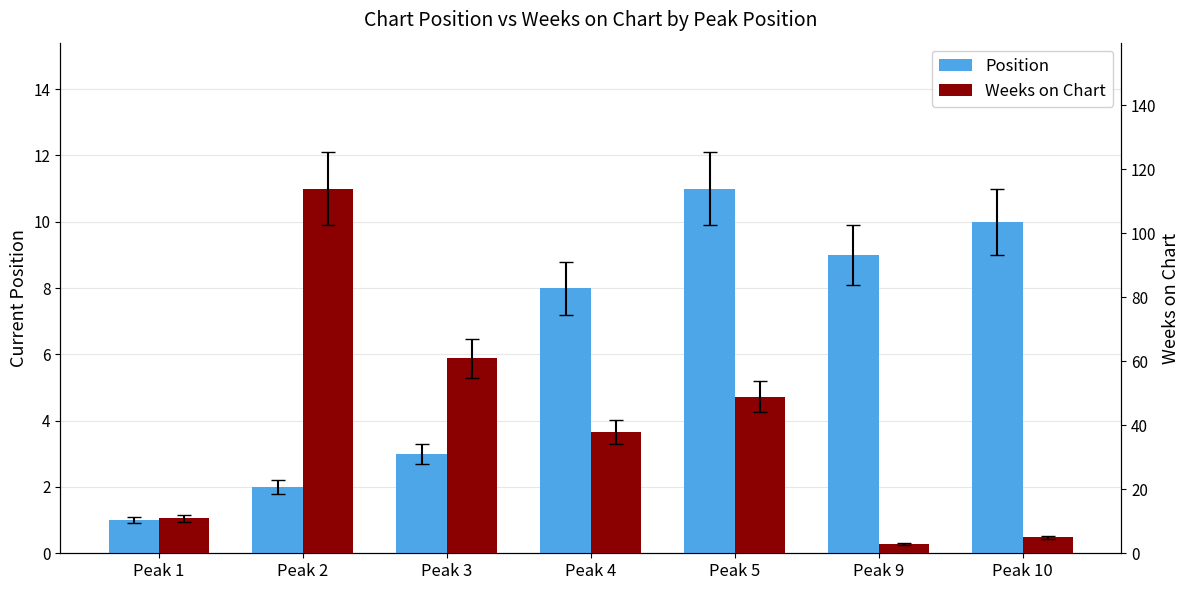

Are the bars horizontal?

No